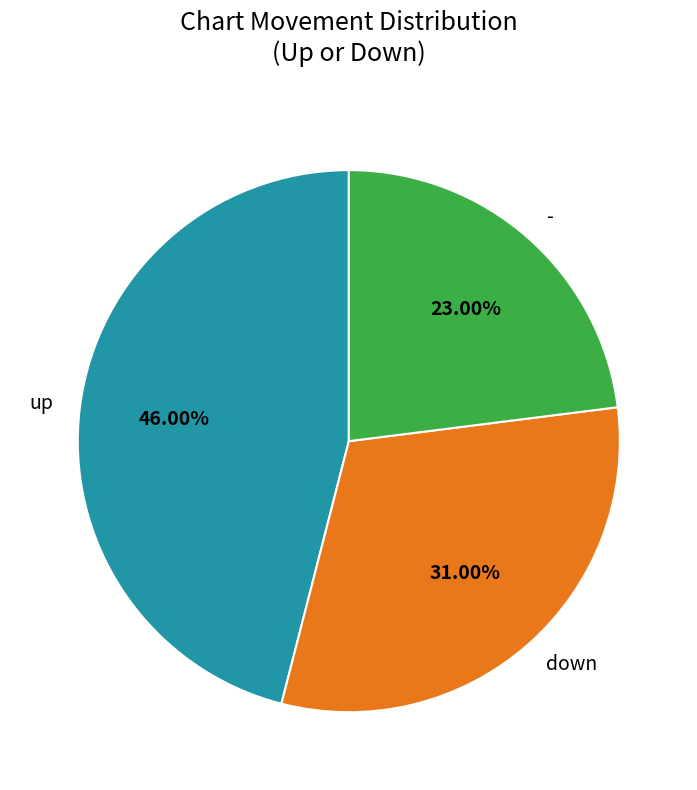

Which has a higher value, - or down?

down